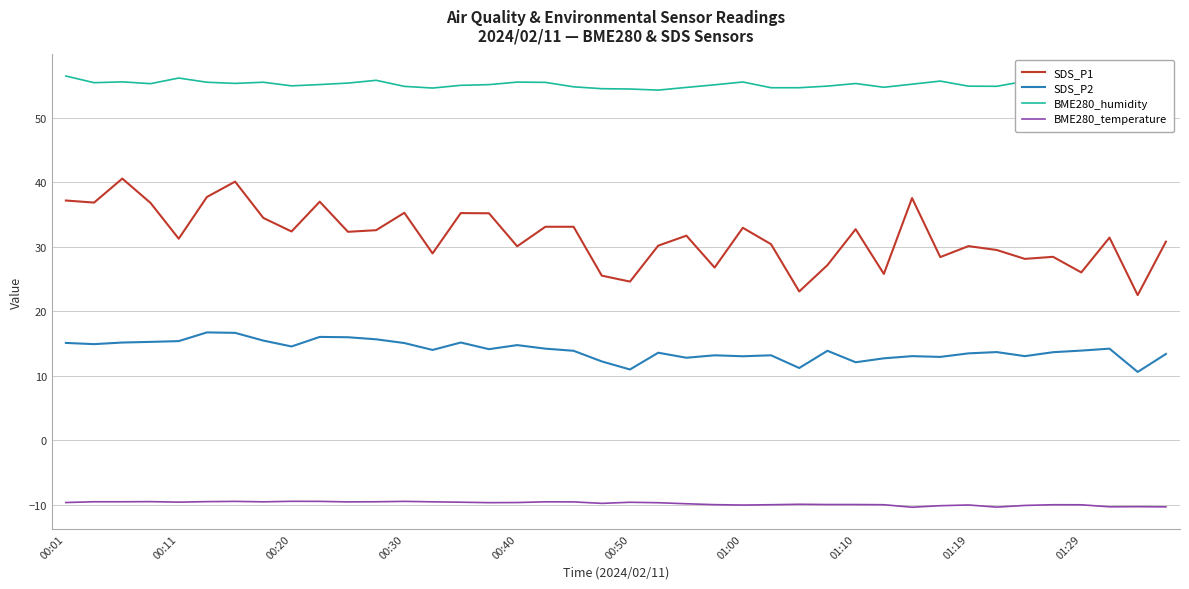

True or false: BME280_humidity and BME280_temperature intersect in this chart.

False